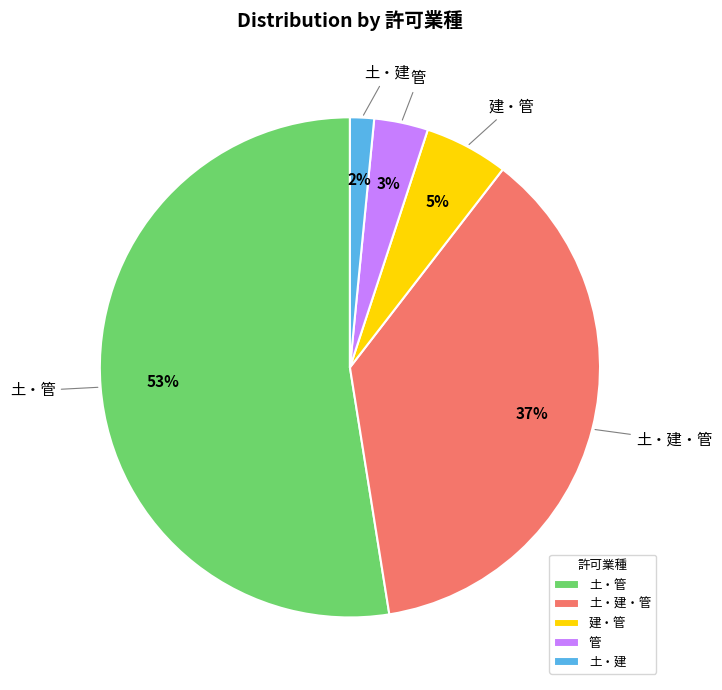

Which has a higher value, 建・管 or 土・建・管?

土・建・管